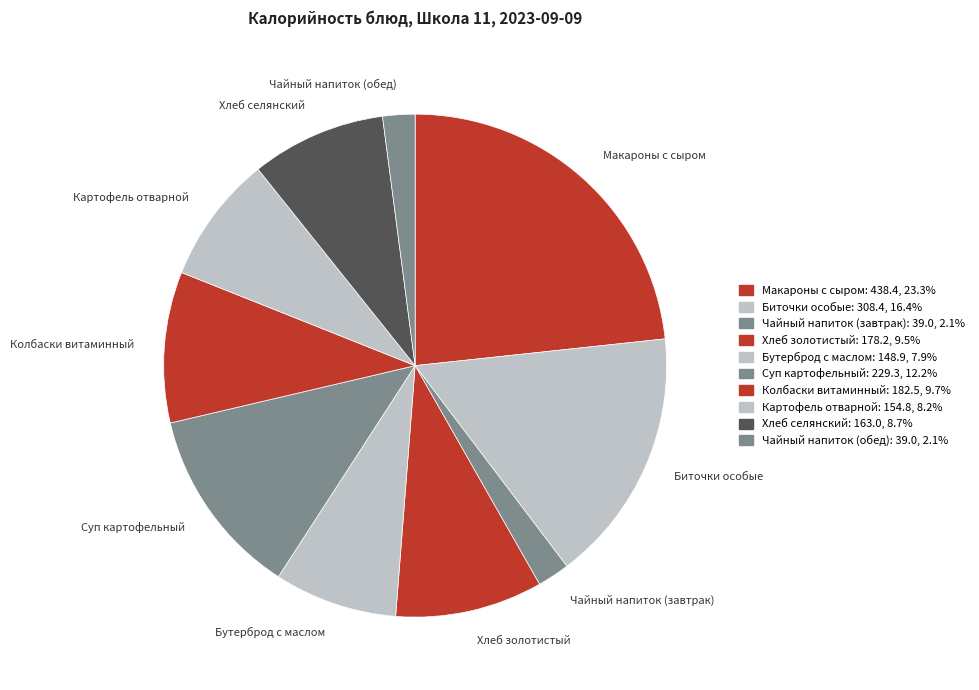

True or false: Хлеб золотистый accounts for 22% of the total.

False